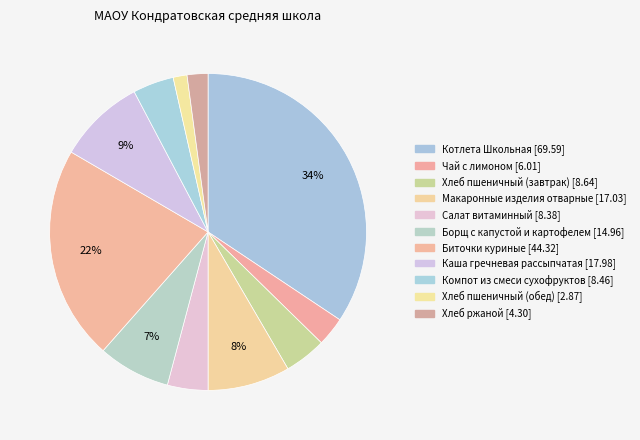

How many segments does this pie chart have?

11